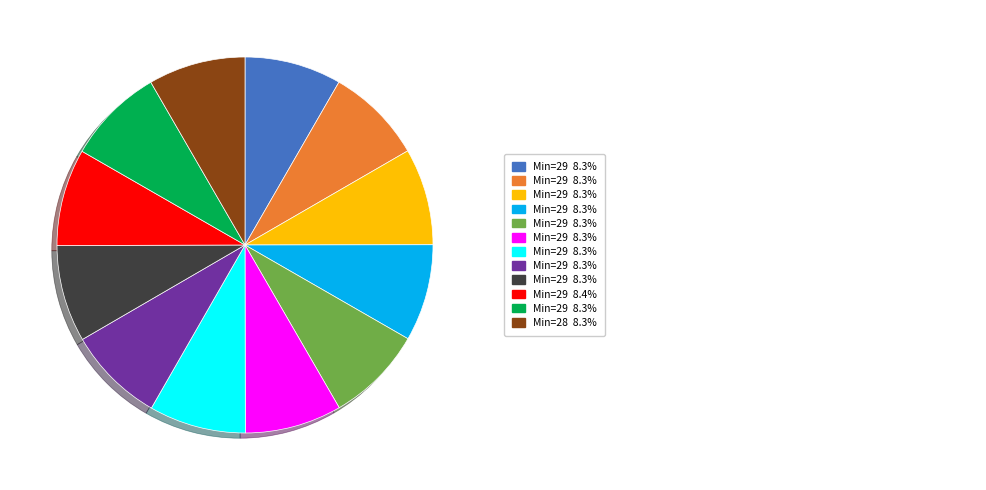

Is there a majority slice in this chart?

No